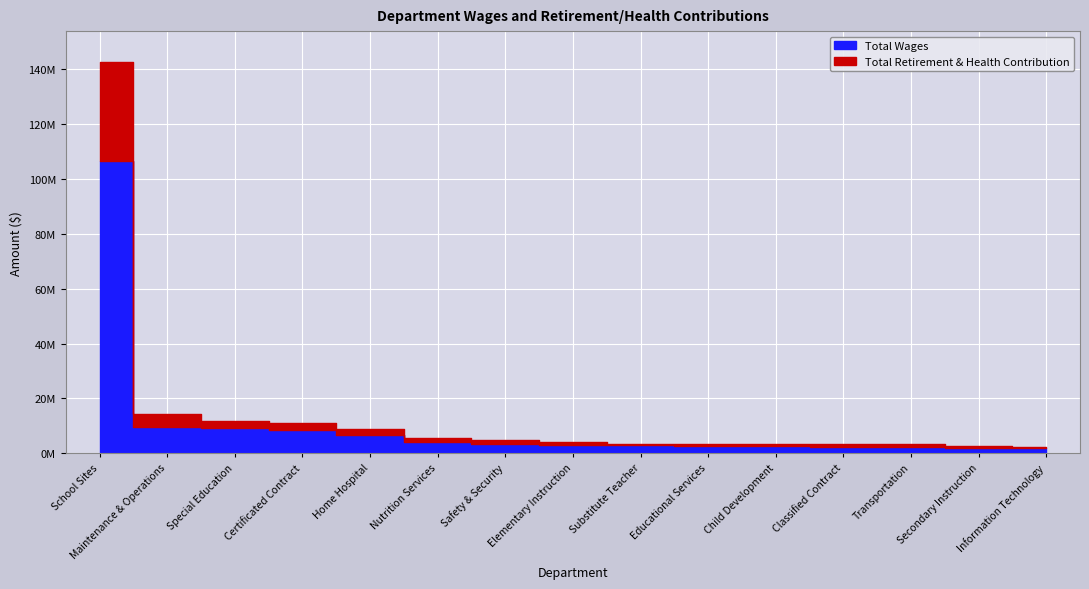

True or false: Total Retirement & Health Contribution and Total Wages intersect in this chart.

False